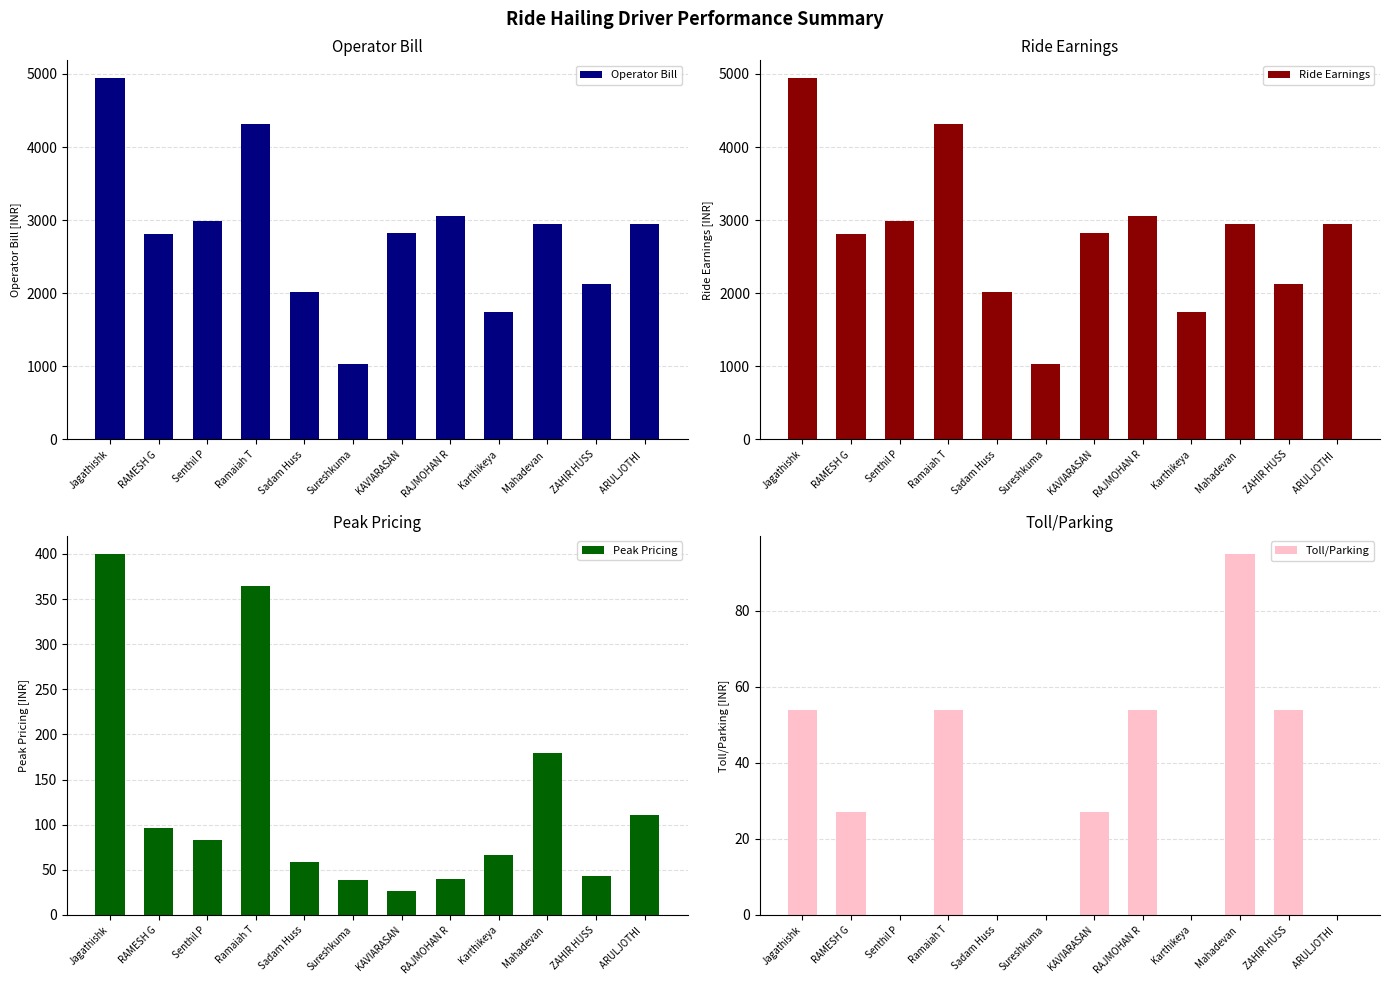

Count the number of categories in the chart.

12